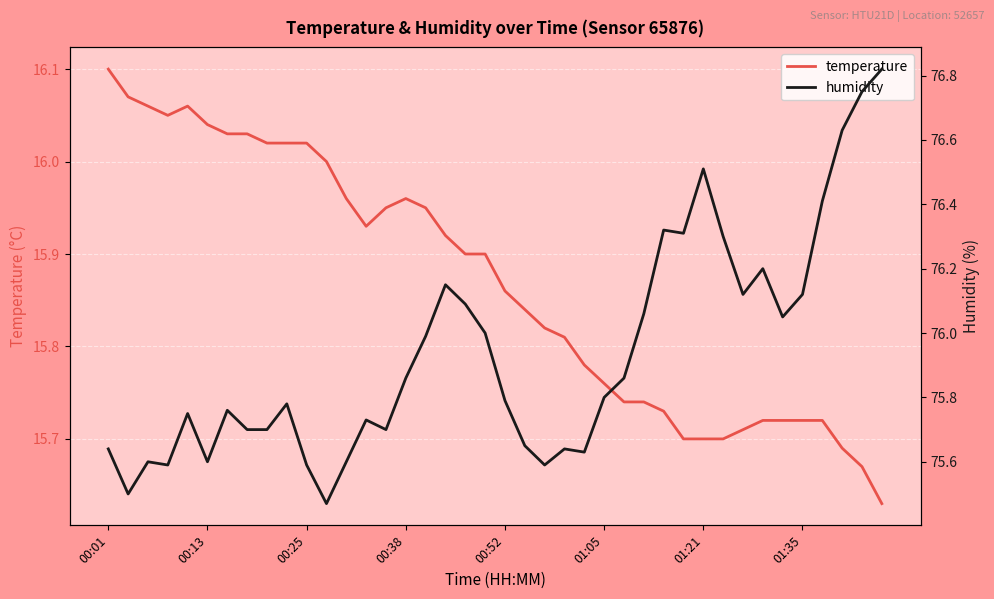

True or false: humidity and temperature intersect in this chart.

False